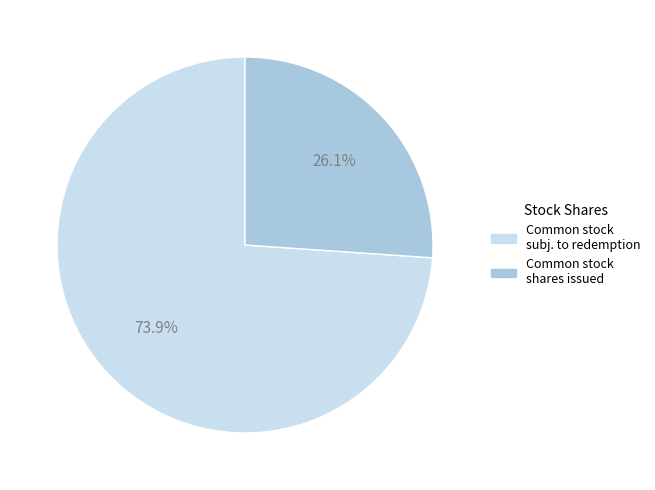

Is there any slice that represents more than half of the pie?

Yes